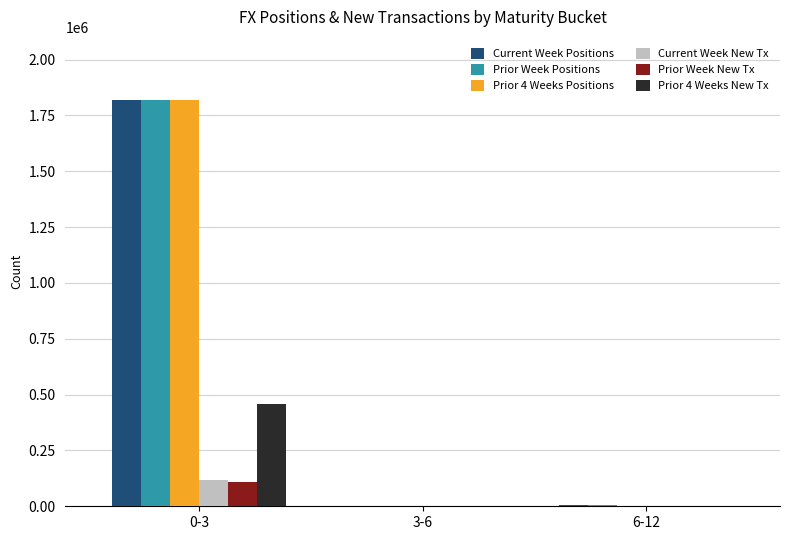

At which category does the chart reach its peak across all series?

0-3